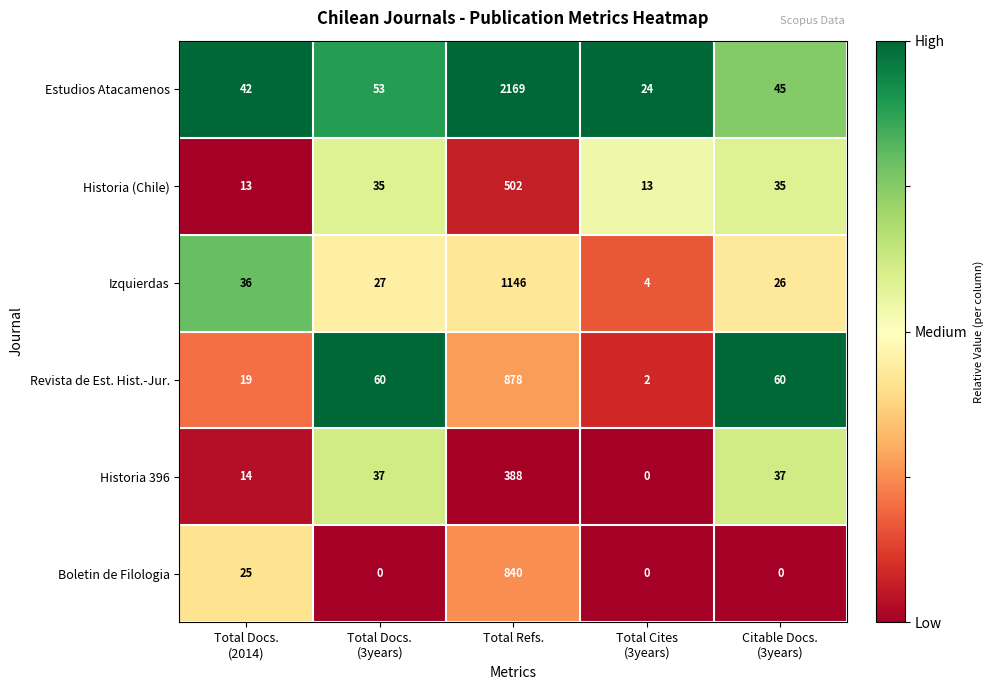

Rank the series by their maximum value, from highest to lowest.

Estudios Atacamenos, Izquierdas, Revista de Est. Hist.-Jur., Boletin de Filologia, Historia (Chile), Historia 396